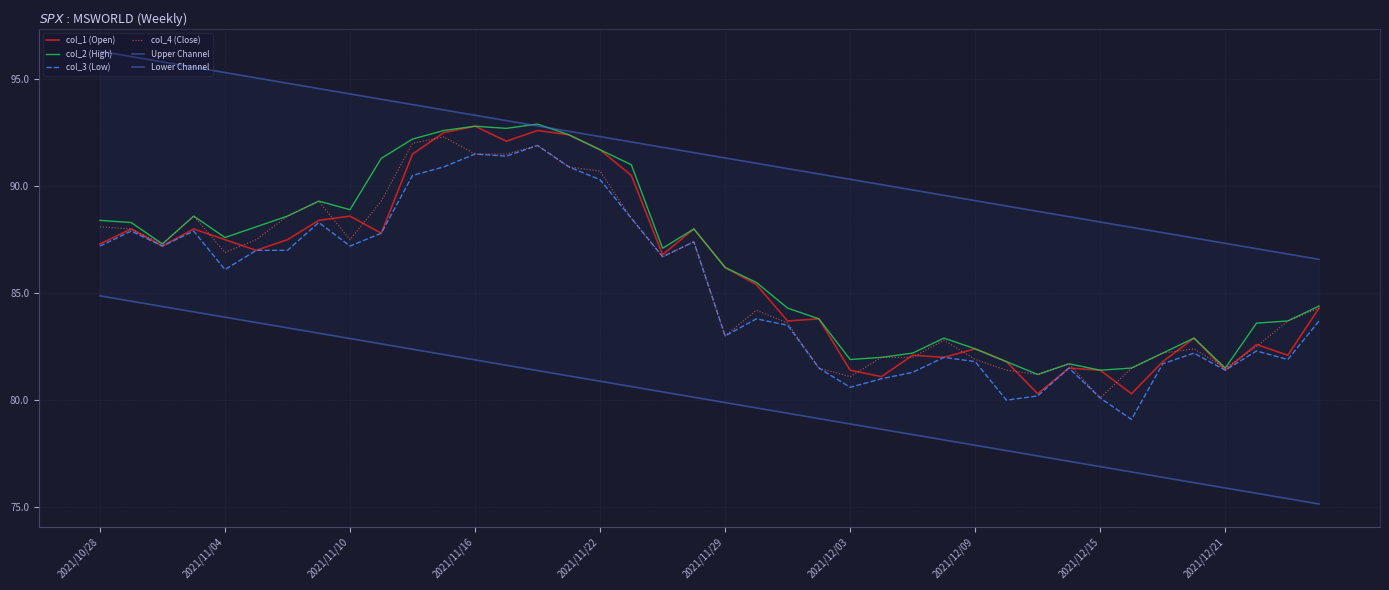

Does the chart display data point markers on the line(s)?

No